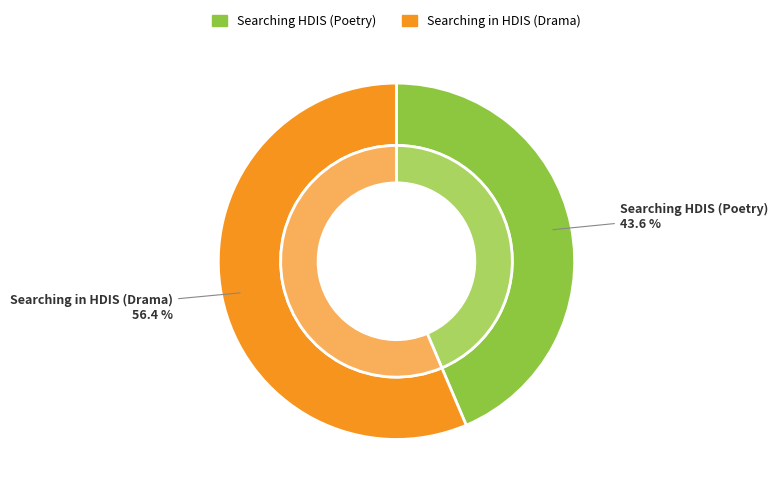

Count the number of slices in the pie.

2